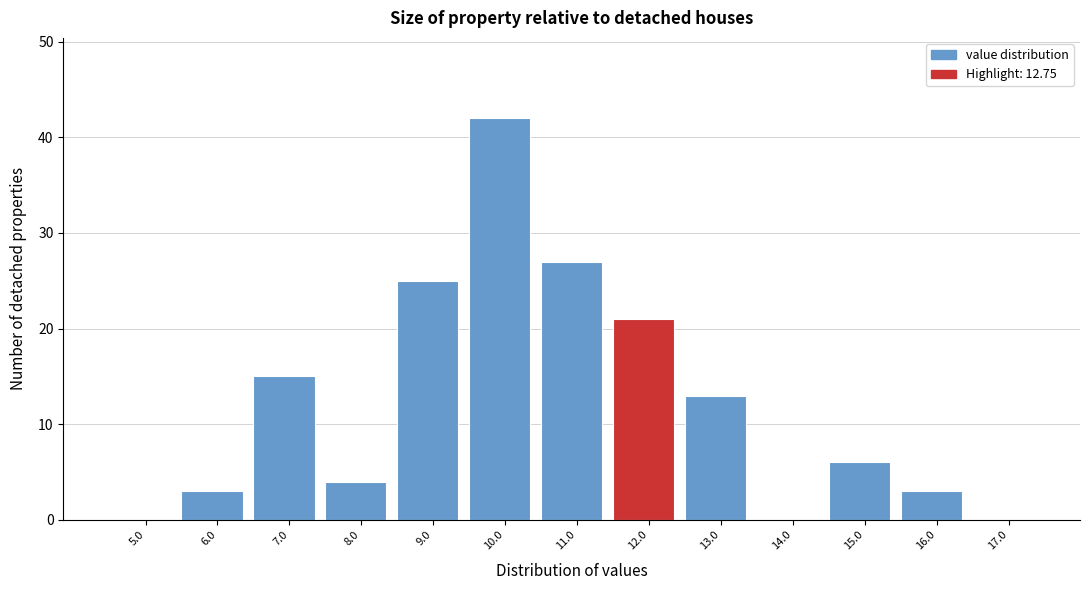

Reading right to left, extract all data points from this chart.

17.0=0	16.0=3	15.0=6	14.0=0	13.0=13	12.0=21	11.0=27	10.0=42	9.0=25	8.0=4	7.0=15	6.0=3	5.0=0